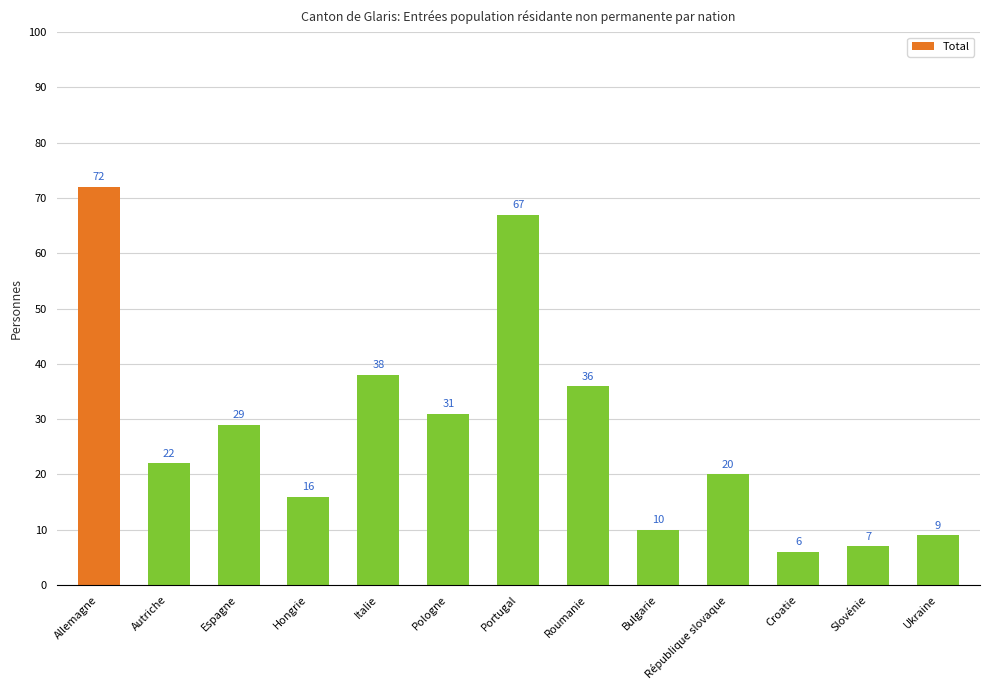

The value at Pologne is 31. True or false?

True